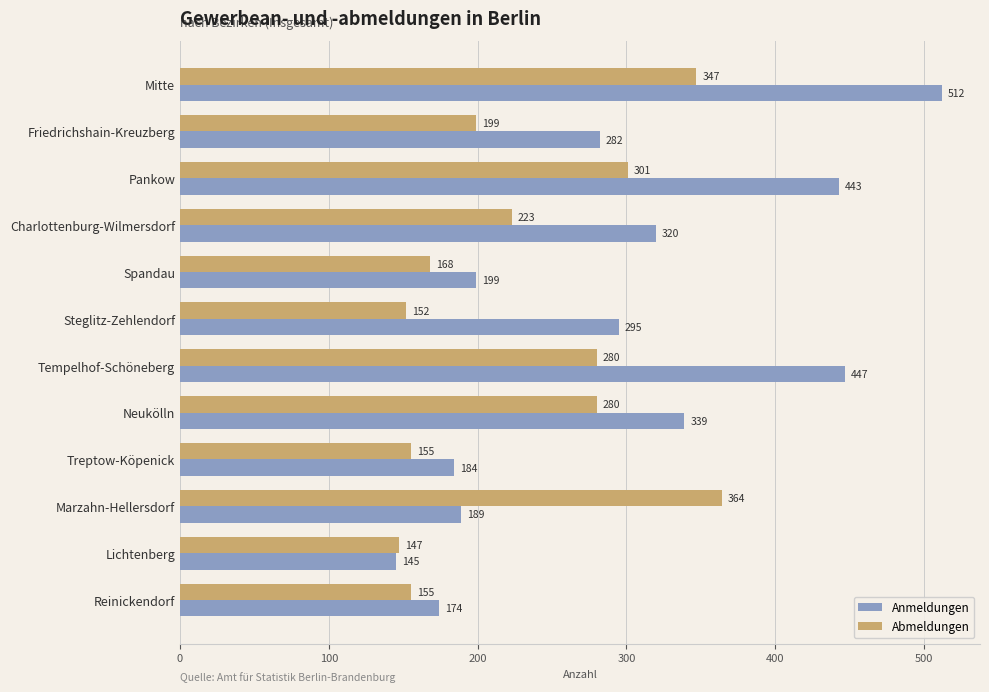

What is the maximum value for Abmeldungen?

364